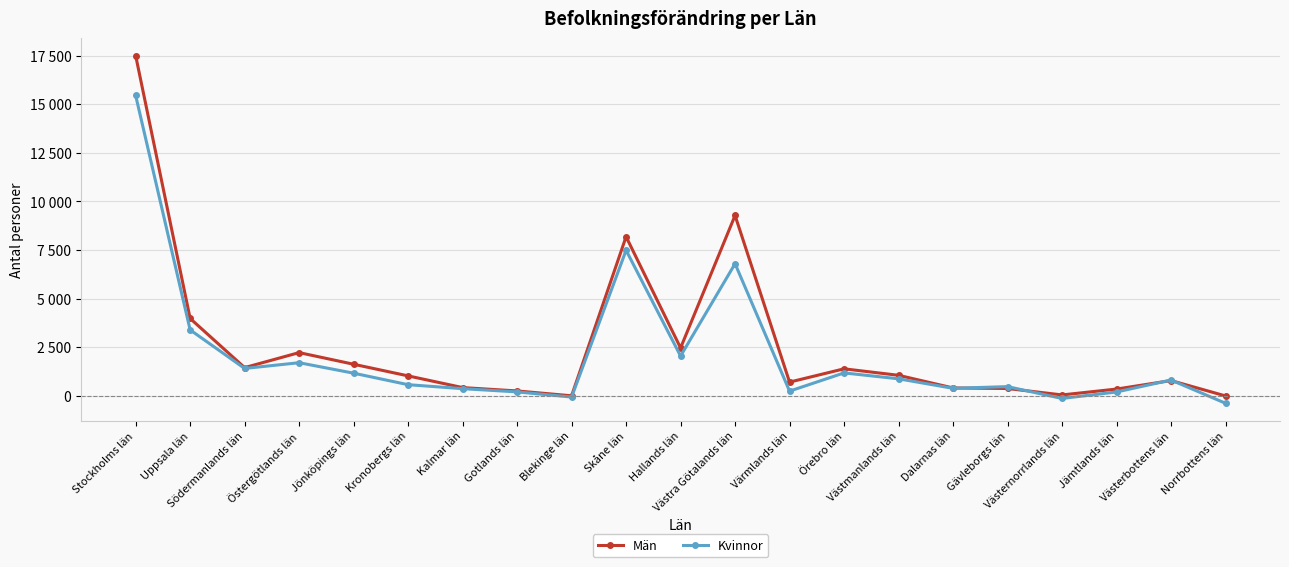

Does the chart have visible grid lines?

Yes